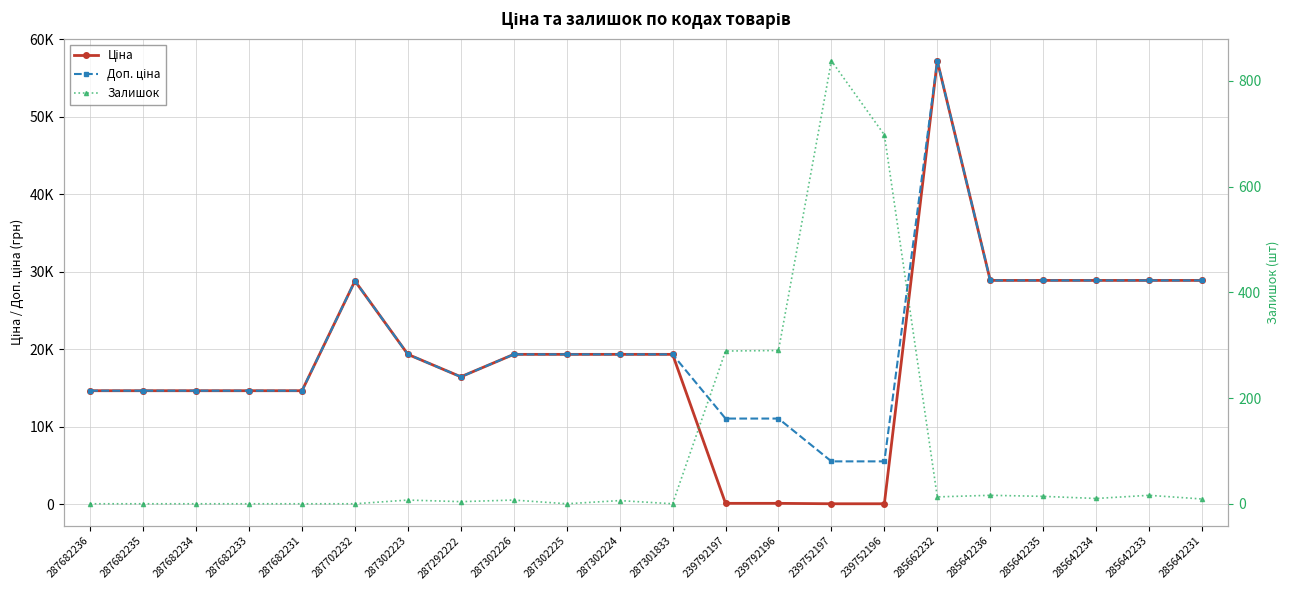

What is the value of the Доп. ціна point at the 12th from the left?

19343.1